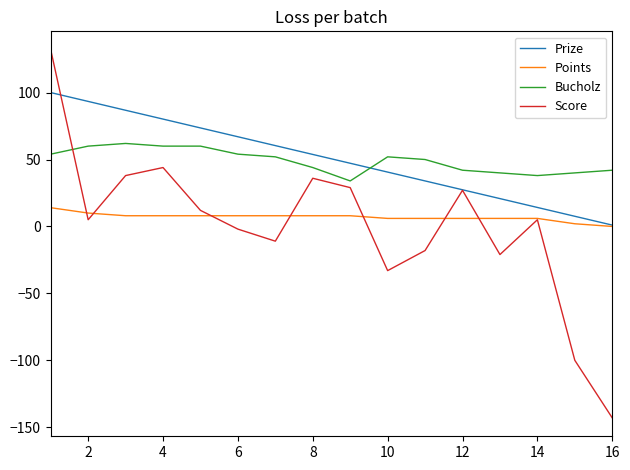

Which series has the widest spread of values?

Score